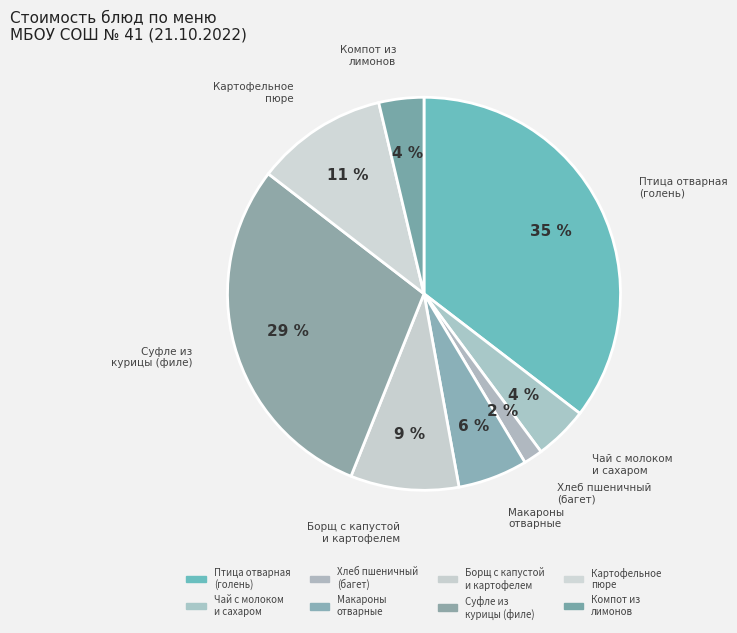

Count the number of slices in the pie.

8